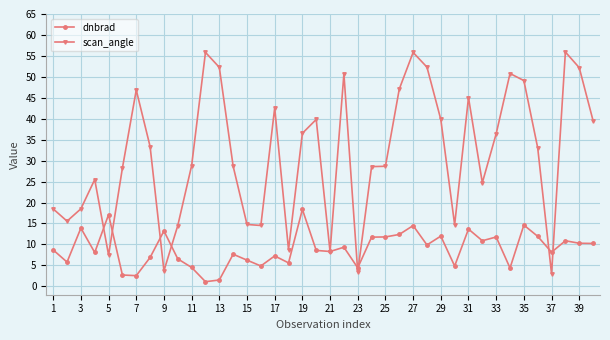

List the series in order of their overall mean, highest first.

scan_angle, dnbrad